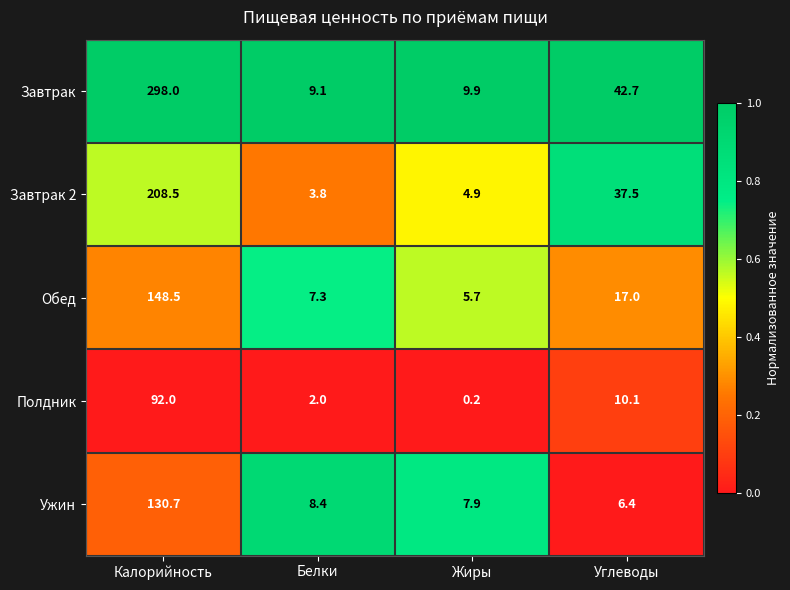

Reading left to right, what are all the values shown in this chart?

Завтрак: Калорийность=298.0	Белки=9.1	Жиры=9.9	Углеводы=42.7
Завтрак 2: Калорийность=208.5	Белки=3.8	Жиры=4.9	Углеводы=37.5
Обед: Калорийность=148.5	Белки=7.3	Жиры=5.7	Углеводы=17.0
Полдник: Калорийность=92.0	Белки=2.0	Жиры=0.2	Углеводы=10.1
Ужин: Калорийность=130.7	Белки=8.4	Жиры=7.9	Углеводы=6.4